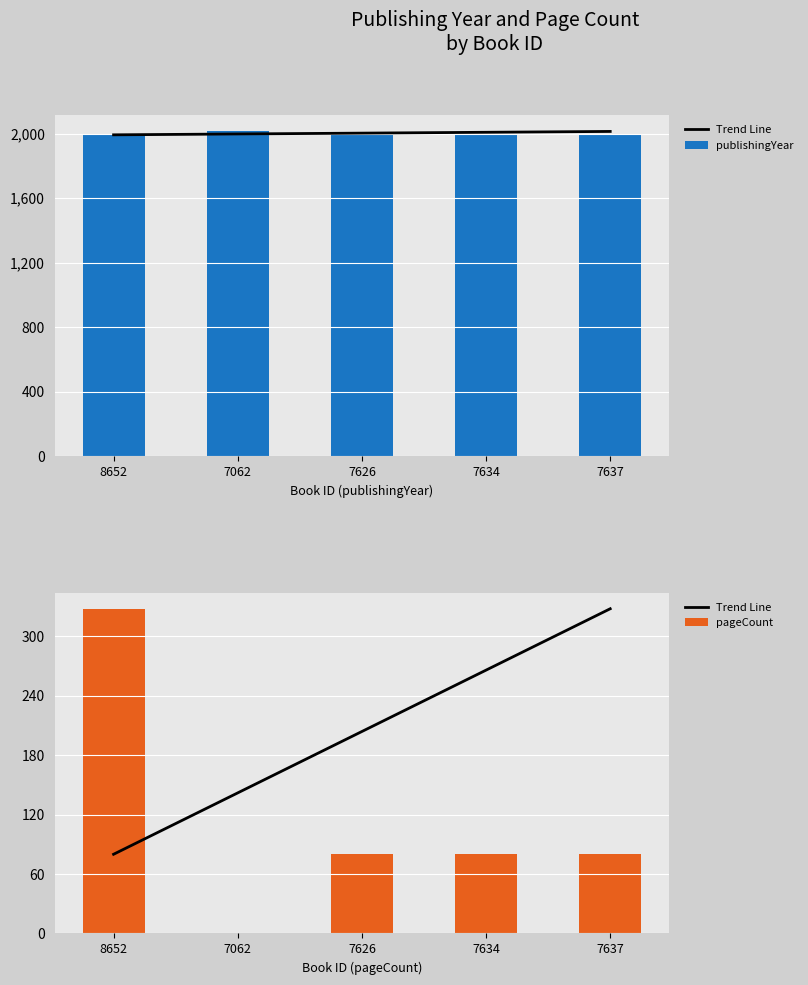

Reading left to right, extract all data points from this chart.

Trend Line: 8652=80	7062=142	7626=204	7634=266	7637=328
publishingYear: 8652=1992	7062=2013	7626=1998	7634=1999	7637=1999
pageCount: 8652=328	7062=0	7626=80	7634=80	7637=80